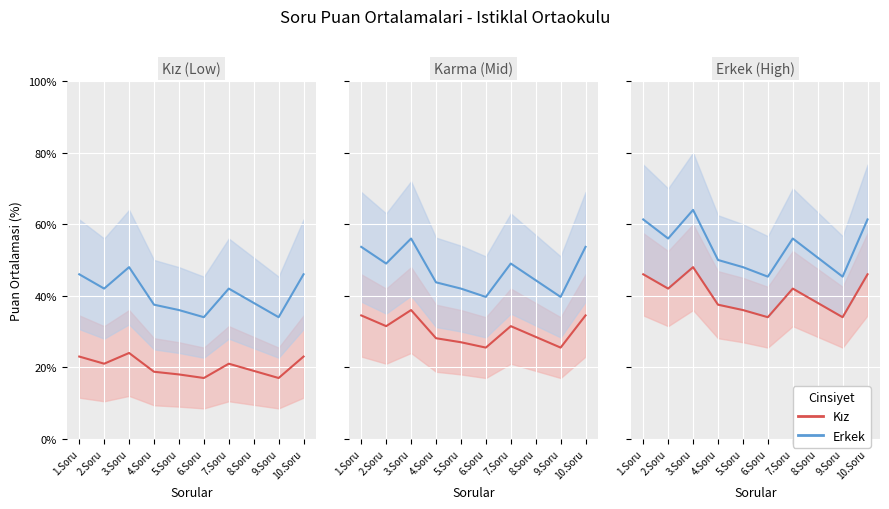

Where does the Erkek series first go above 56?

1.Soru